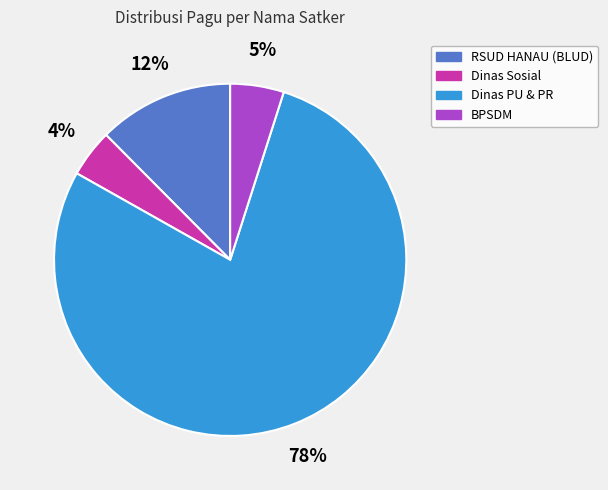

Is it true that BPSDM is 17% of the pie?

False